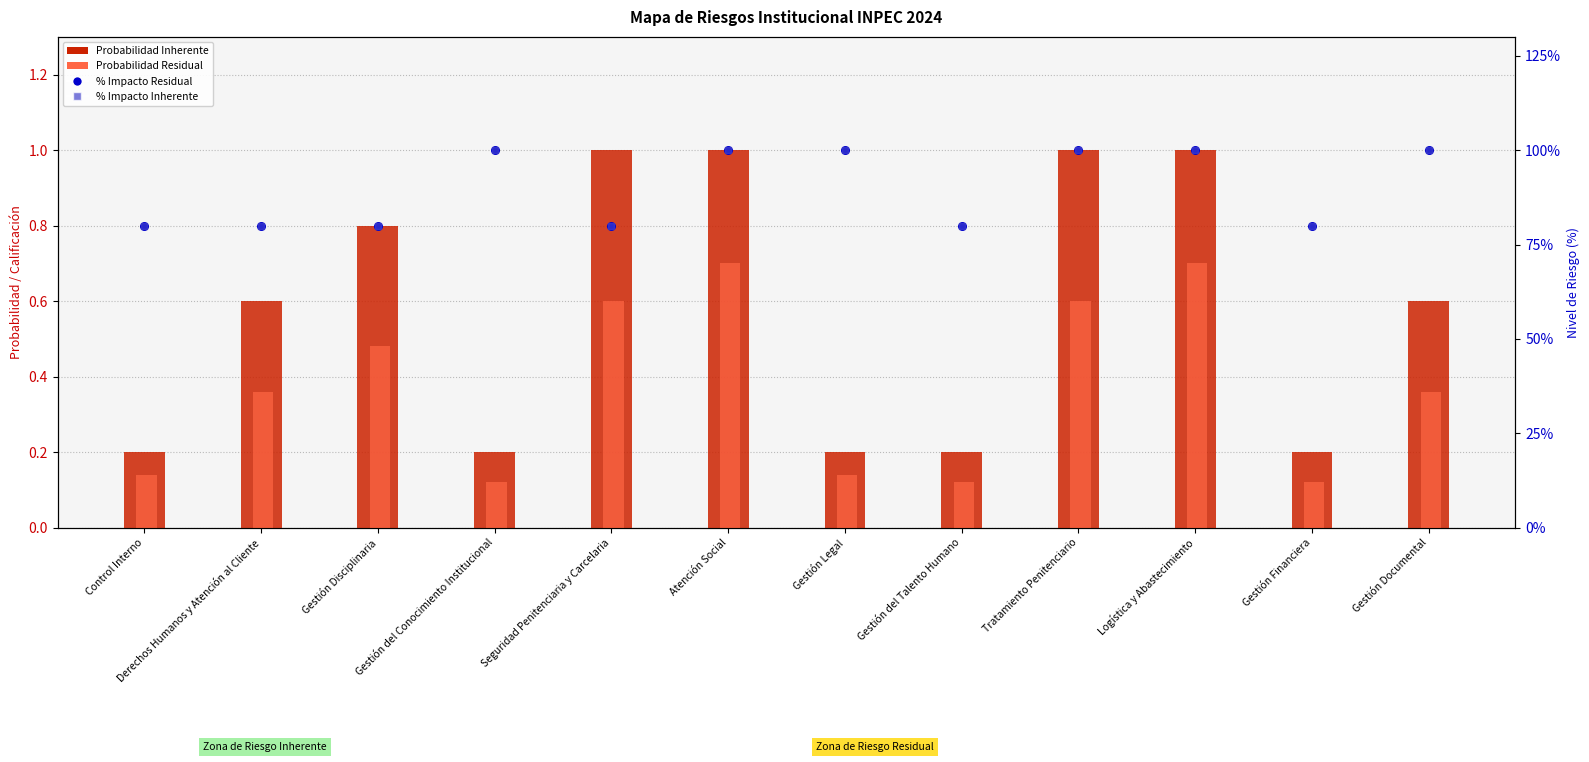

At how many categories does at least one series exceed 98?

6